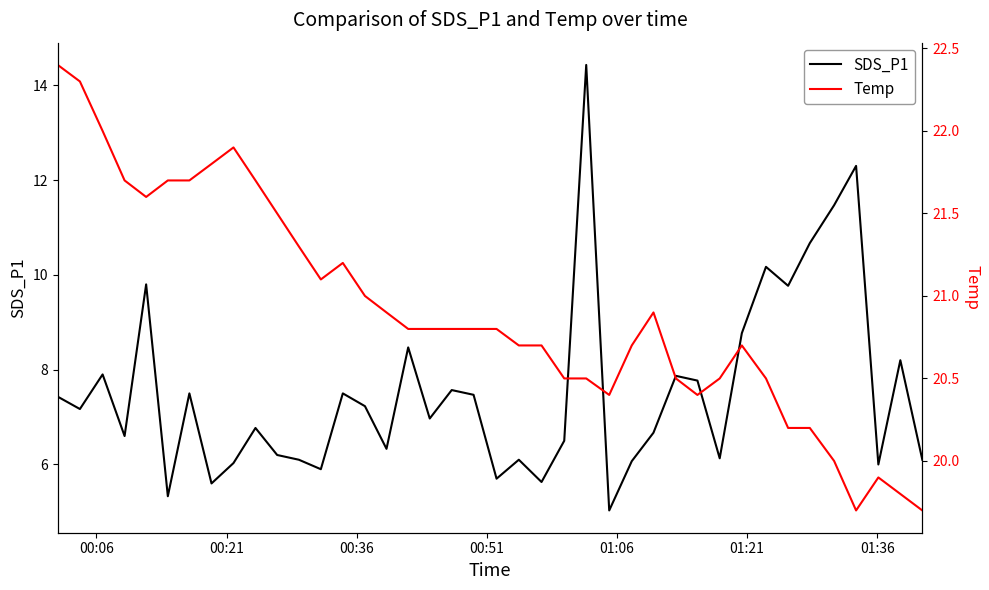

What is the highest value of the SDS_P1 series?

14.4